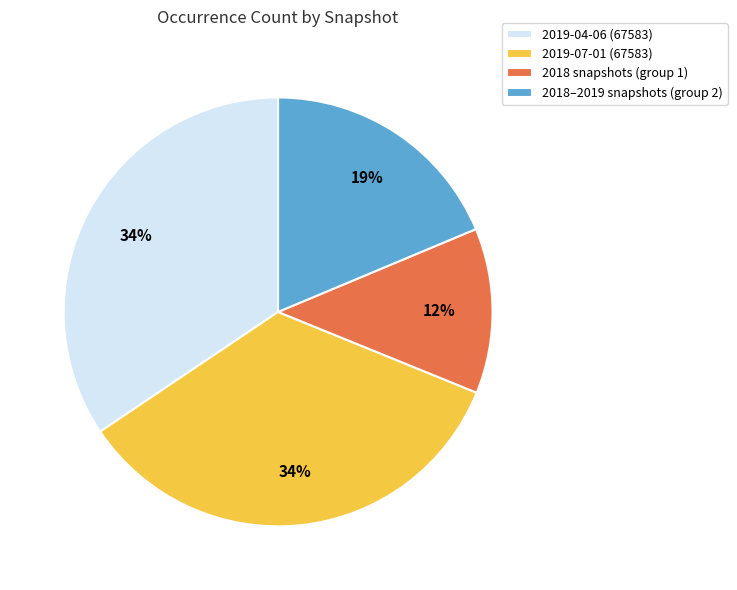

Which has a higher value, 2018 snapshots (group 1) or 2019-04-06 (67583)?

2019-04-06 (67583)